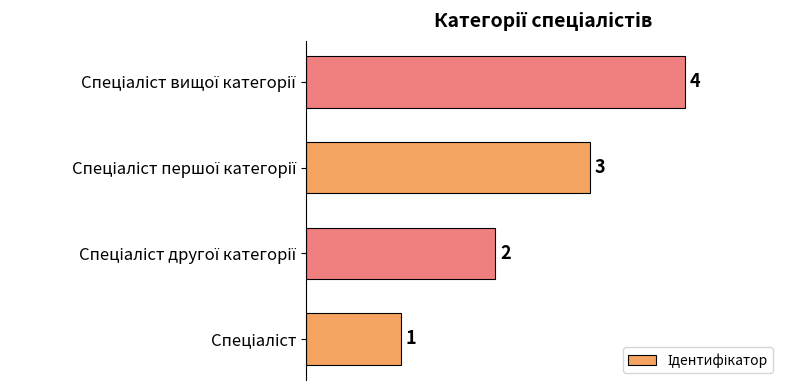

What is the sum of all values?

10